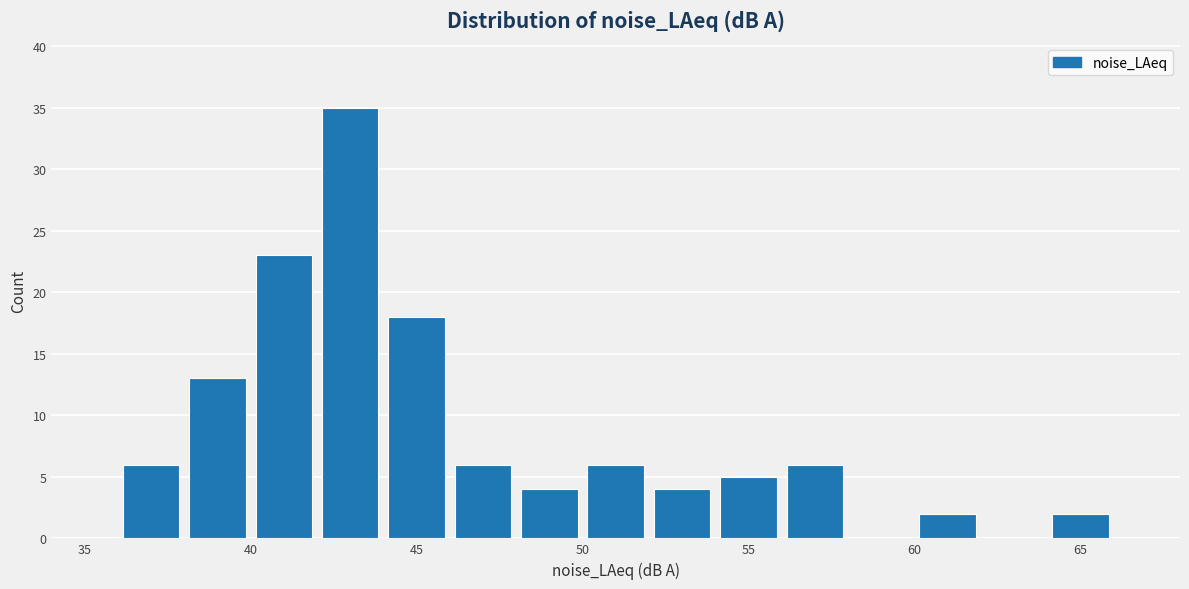

Reading left to right, list every bar in this chart as the range it spans on the x-axis followed by its height. The values are not printed on the chart, so give them approximately, as read against the axis.

36 to 38: 6
38 to 40: 13
40 to 42: 23
42 to 44: 35
44 to 46: 18
46 to 48: 6
48 to 50: 4
50 to 52: 6
52 to 54: 4
54 to 56: 5
56 to 58: 6
58 to 60: 0
60 to 62: 2
62 to 64: 0
64 to 66: 2